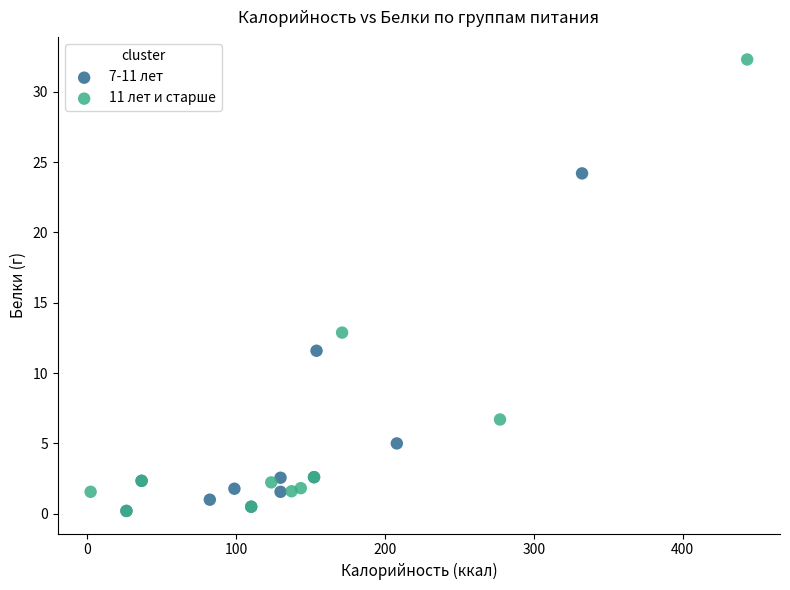

Which series contains the highest Y value?

11 лет и старше